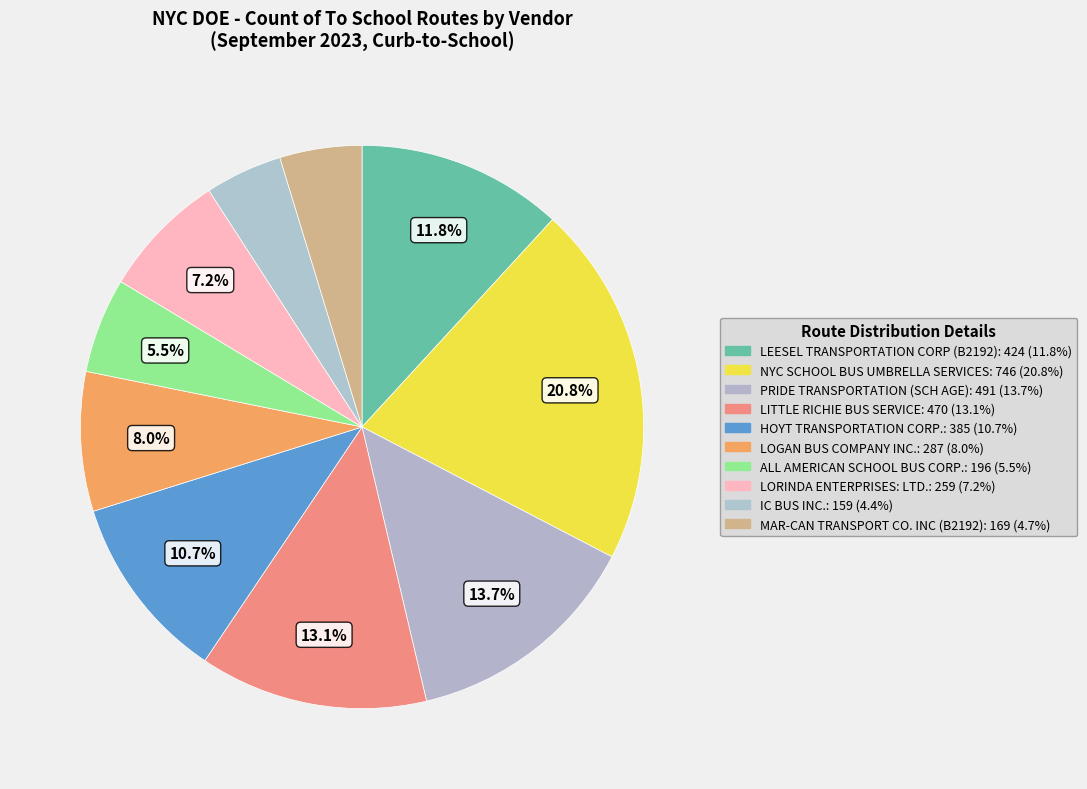

Is there a majority slice in this chart?

No